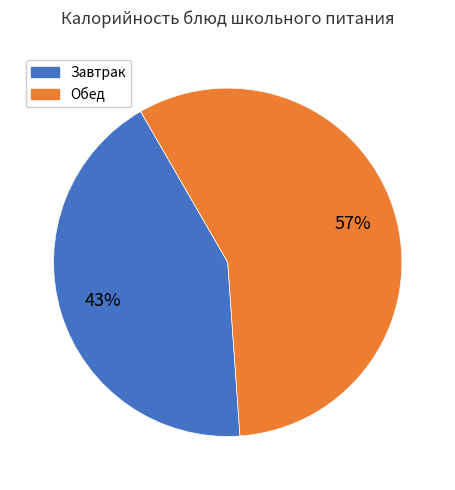

What percentage is the Обед slice, to the nearest percent?

57%